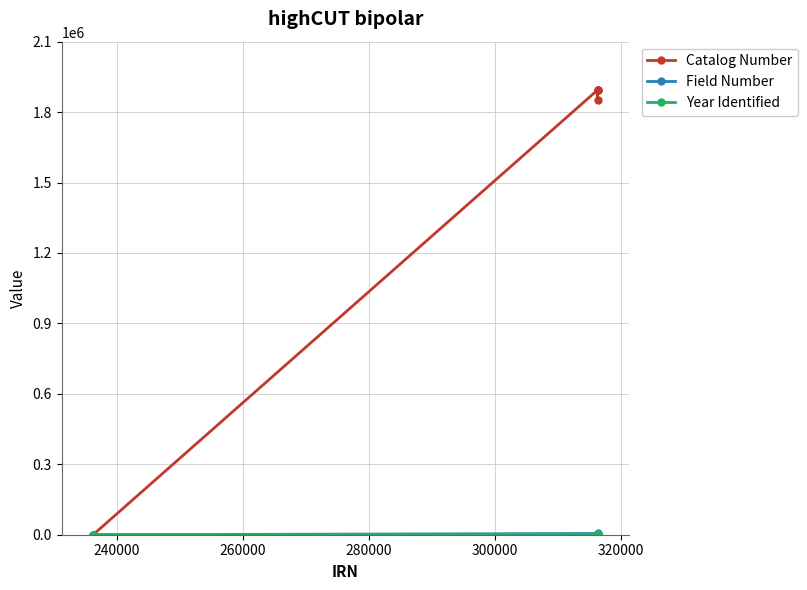

Which series has the largest total across all categories?

Catalog Number